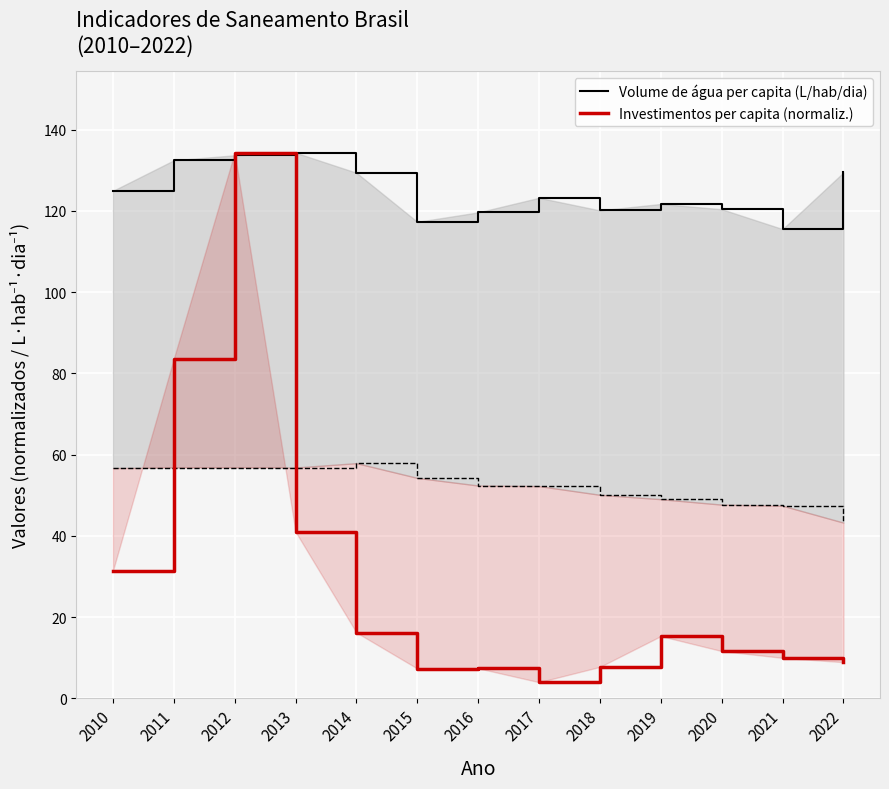

What is the sum of the Volume de água per capita (L/hab/dia) values at 2020 and 2014?

249.8